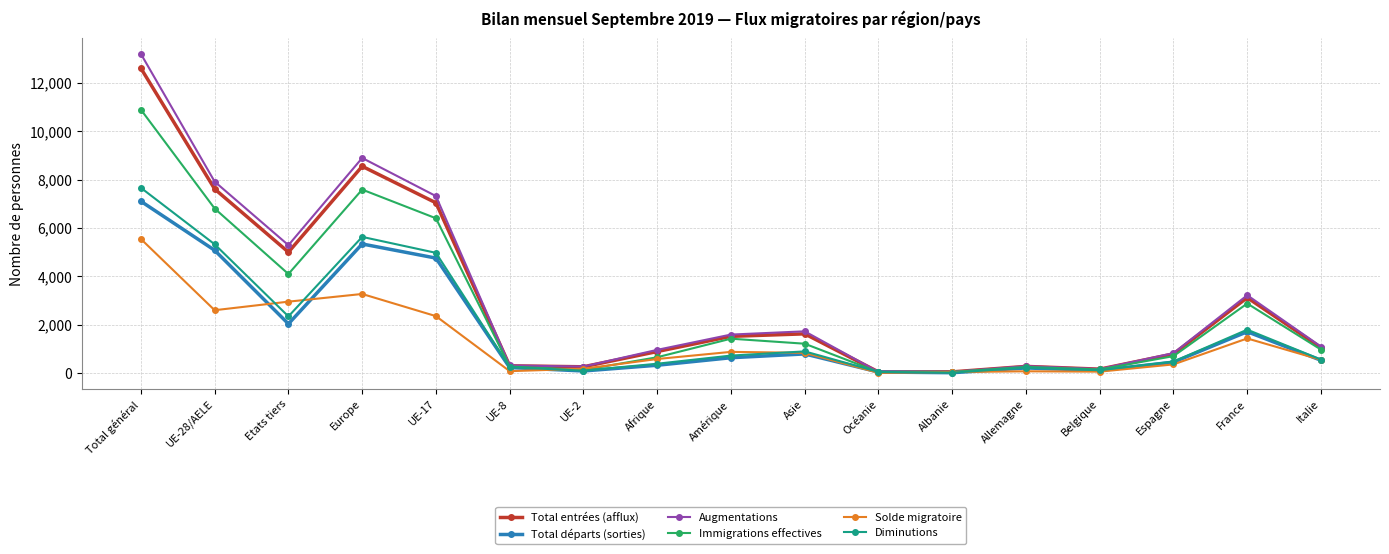

What position from the right is Italie?

1